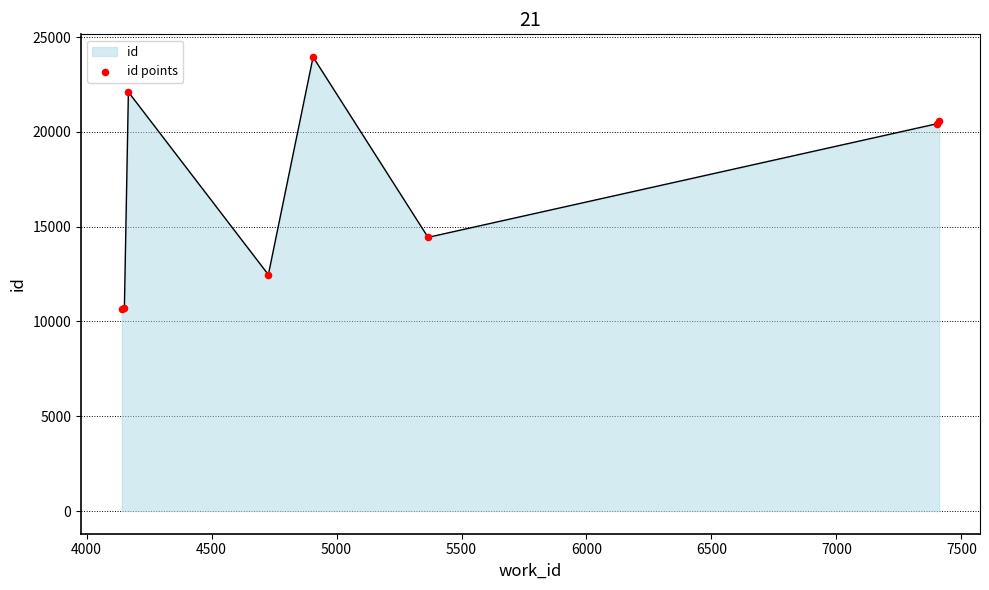

What is the smallest value displayed?

10665